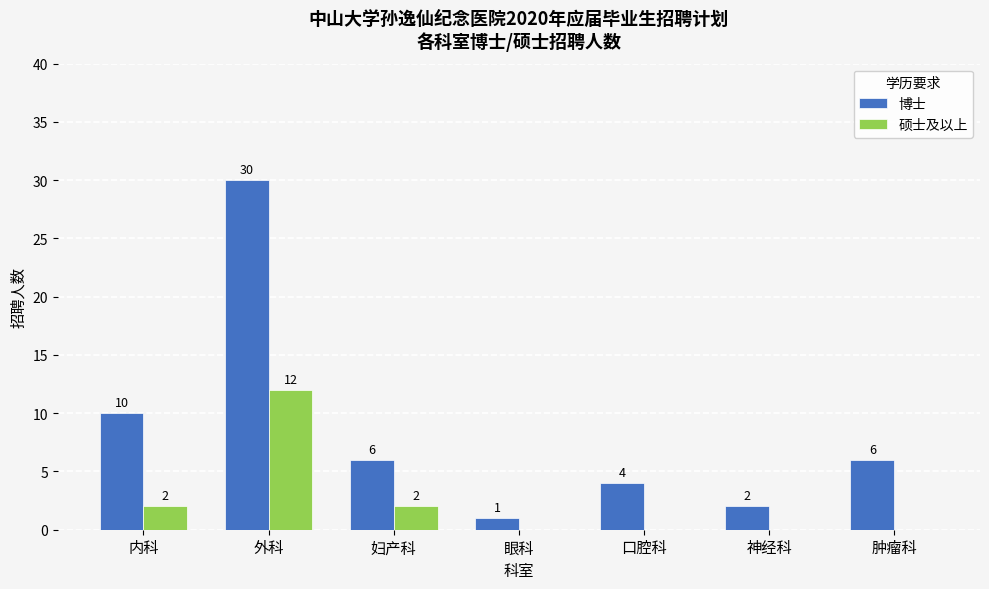

What is the average value of the 硕士及以上 series?

2